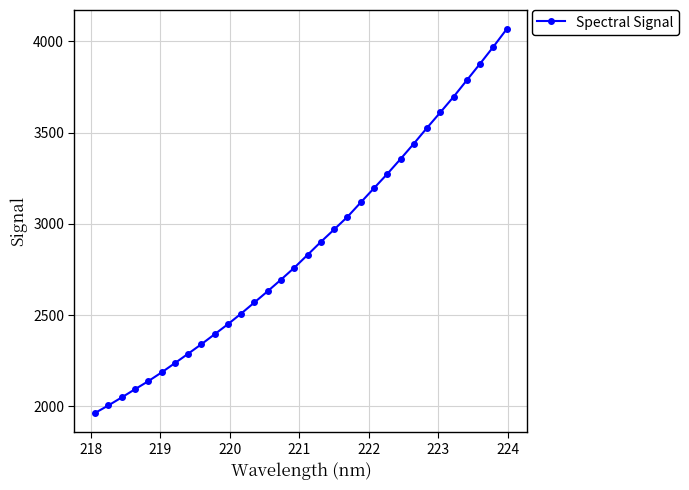

True or false: there are more than 0 points higher than both neighbors.

False